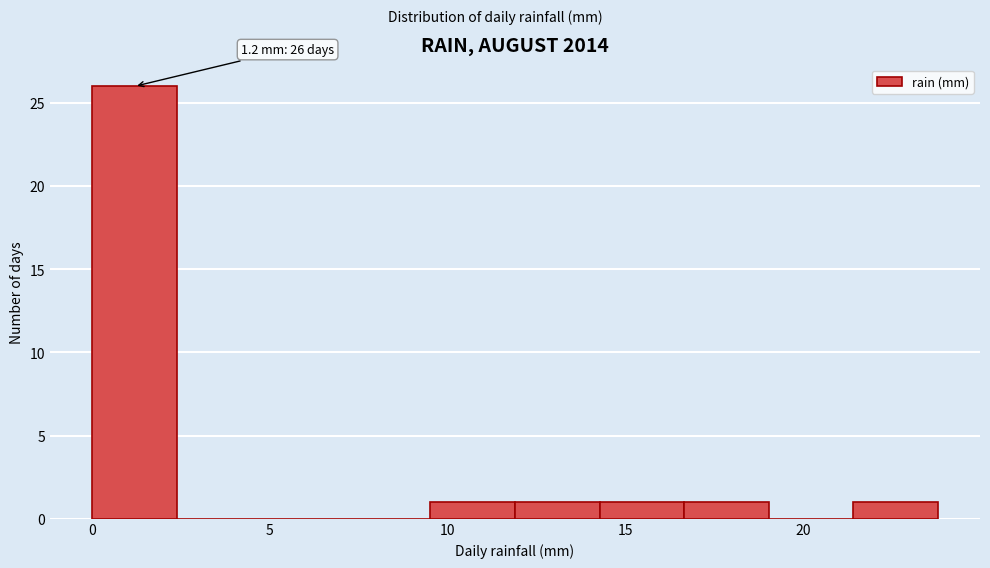

Over which range of the x-axis is the bar tallest?

0.0 to 2.5